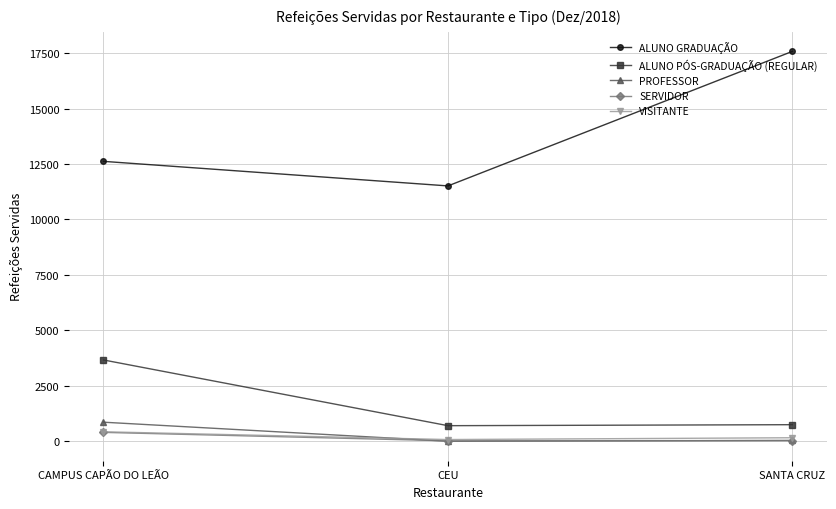

Which series changed the most between CAMPUS CAPÃO DO LEÃO and CEU?

ALUNO PÓS-GRADUAÇÃO (REGULAR)